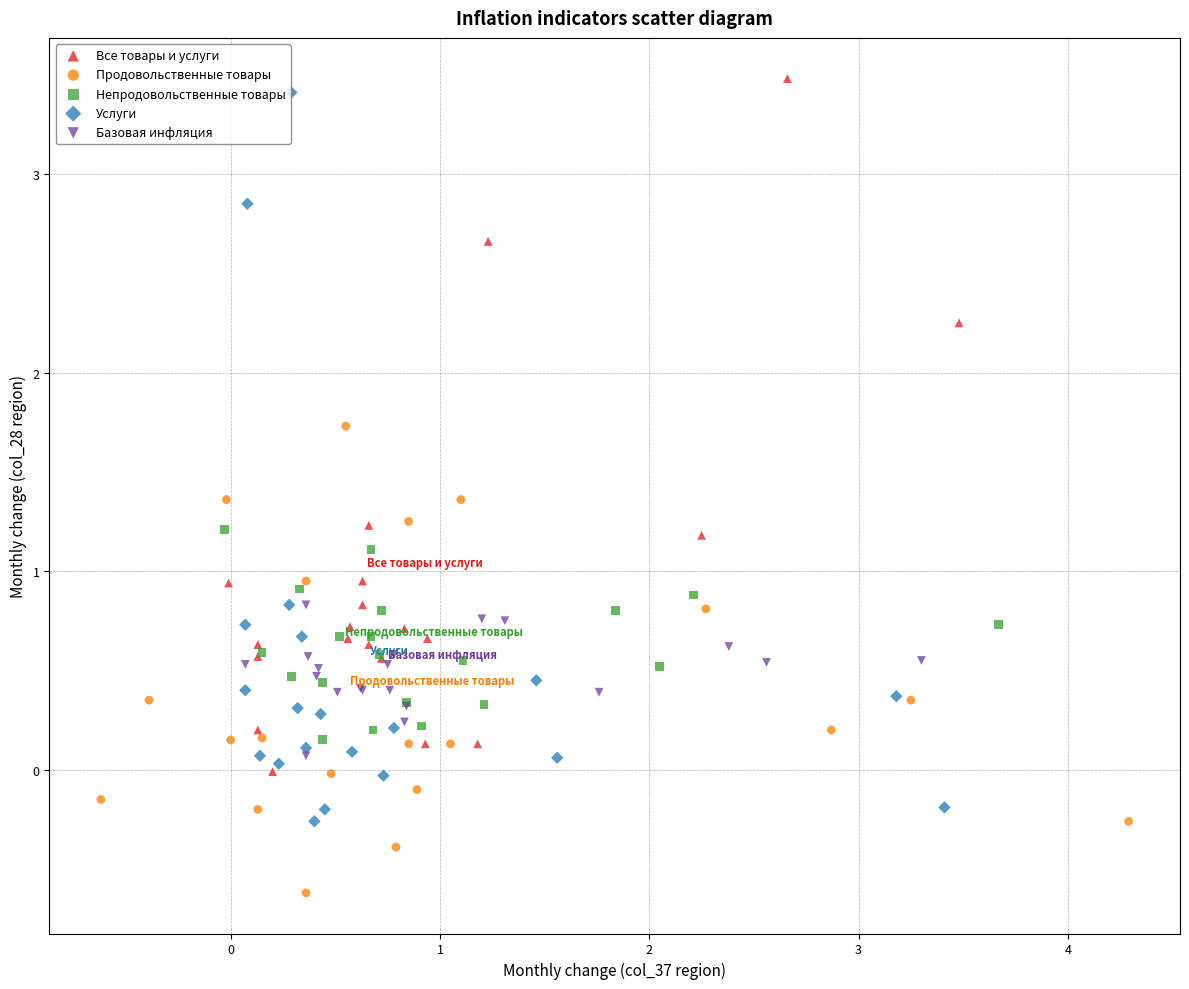

Which series reaches the minimum Y coordinate?

Продовольственные товары